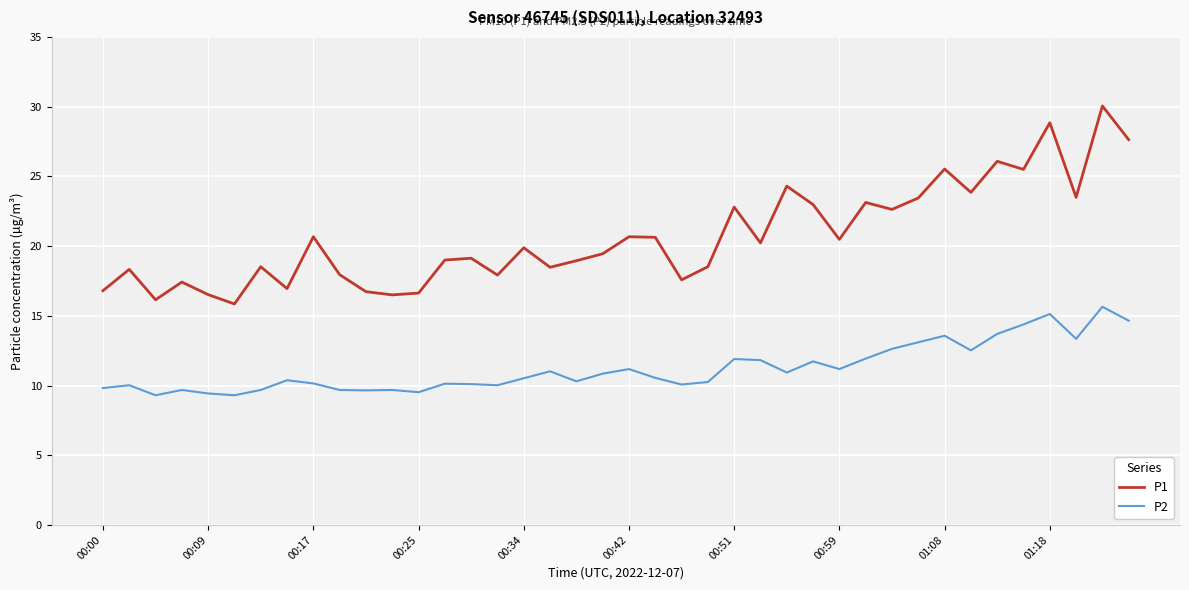

True or false: P2 and P1 cross at least once.

False